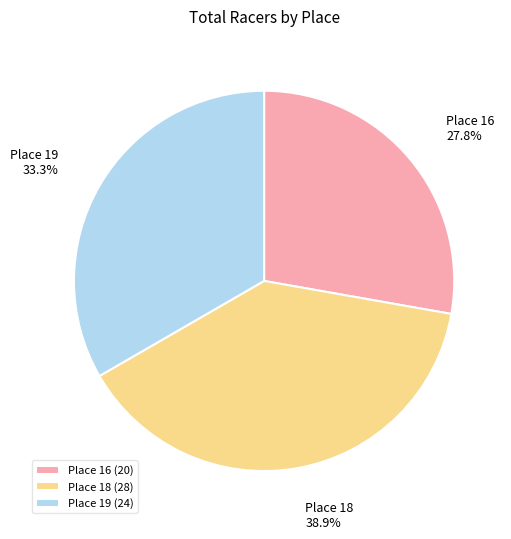

Between Place 16 and Place 18, which is larger?

Place 18